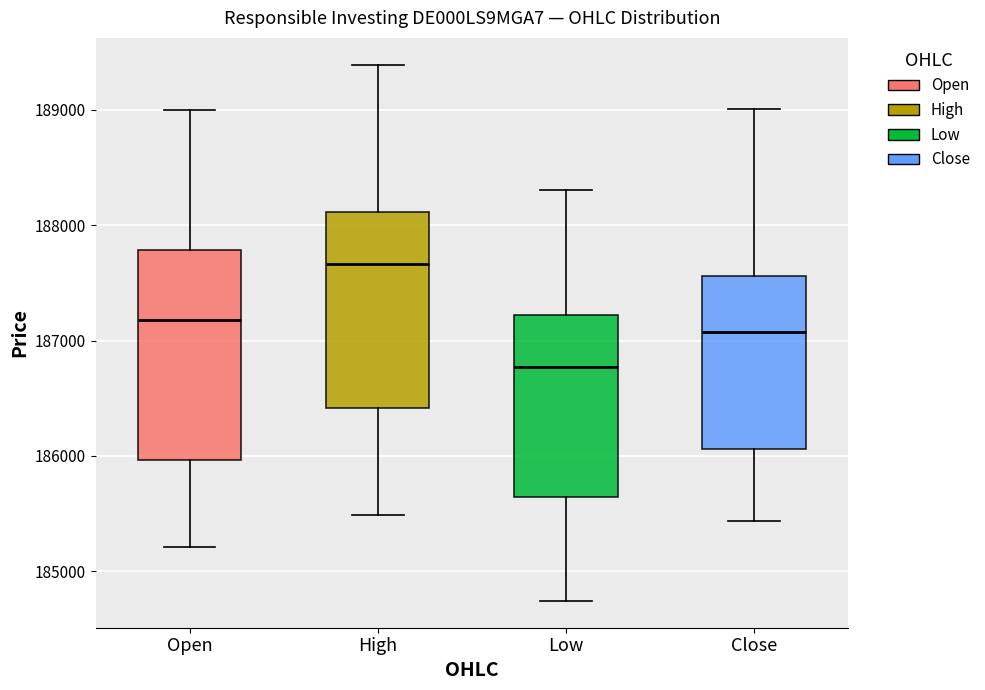

Where does the median line of the box for Low sit on the y-axis? The values are not printed on the chart, so give them approximately, as read against the axis.

186800